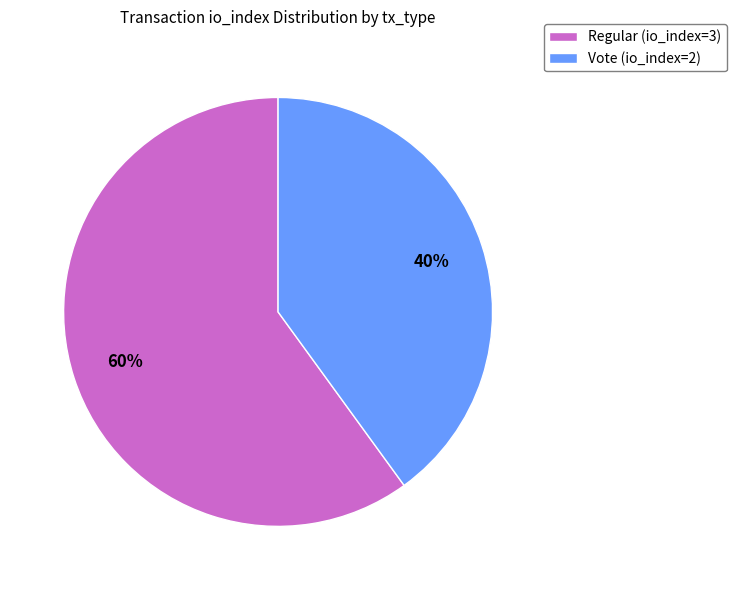

Which has a higher value, Vote (io_index=2) or Regular (io_index=3)?

Regular (io_index=3)